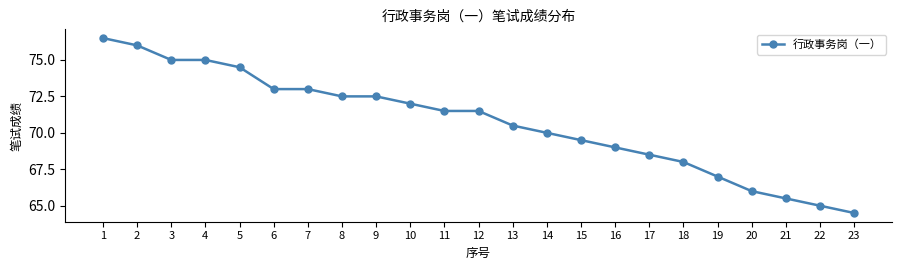

What is the value of the 17th point from the left?

68.5